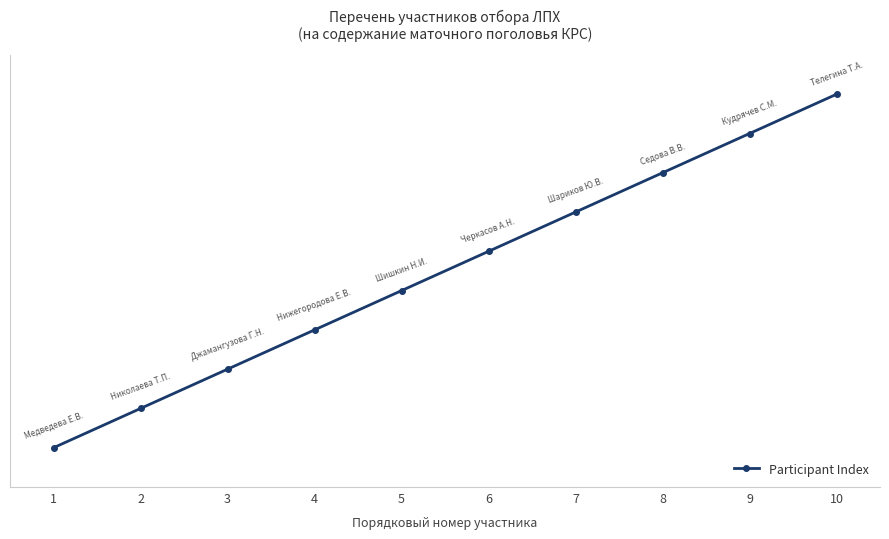

Does the chart have visible grid lines?

Yes